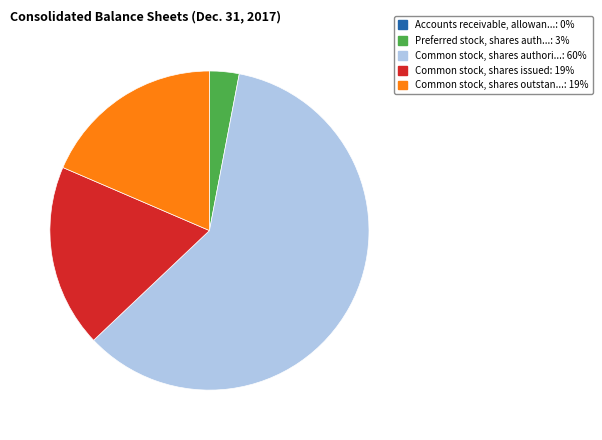

Approximately how many times larger is the value at Common stock, shares outstan...: 19% compared to Common stock, shares issued: 19%?

1.0